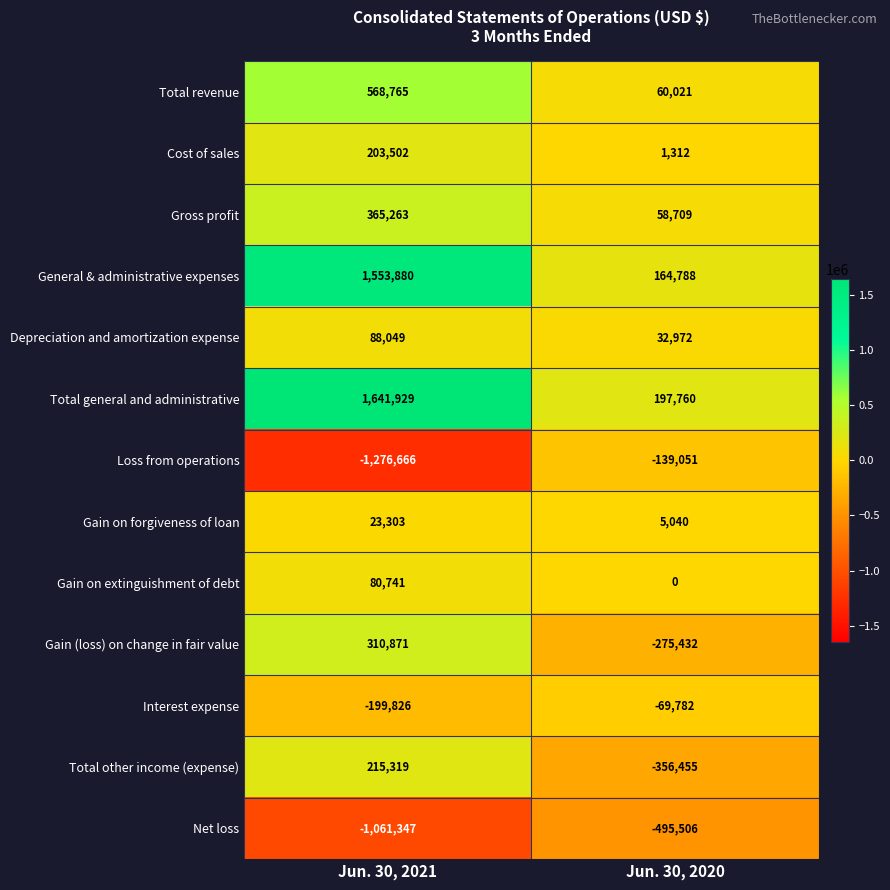

The value of Gain on extinguishment of debt at Jun. 30, 2021 is 80741. True or false?

True